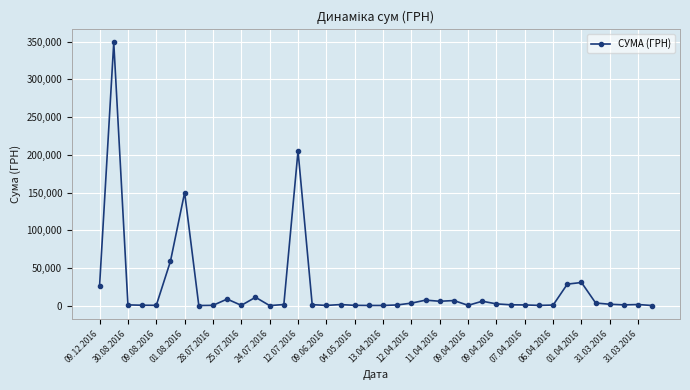

What is the average value?

22967.5